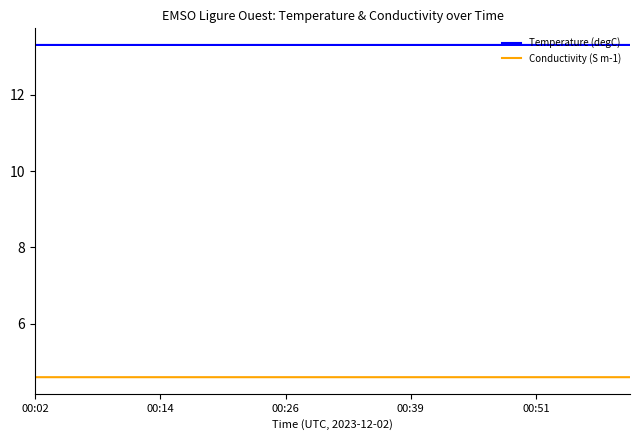

What is the sum of all Temperature (degC) values?

266.1